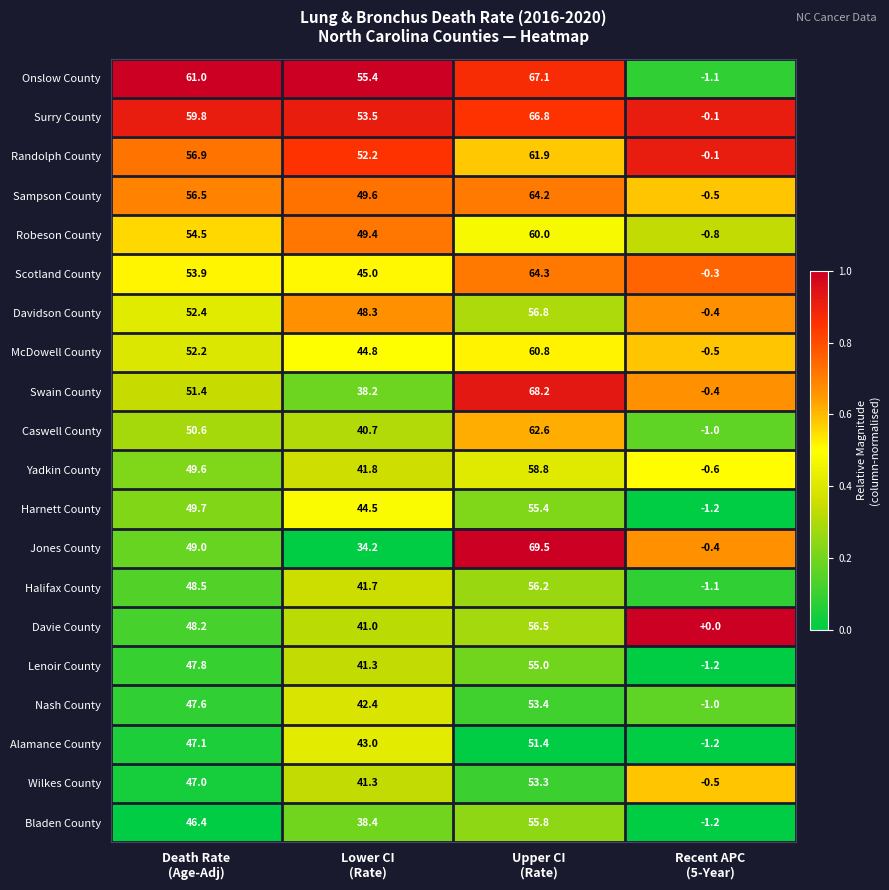

How many categories are shown in the chart?

4